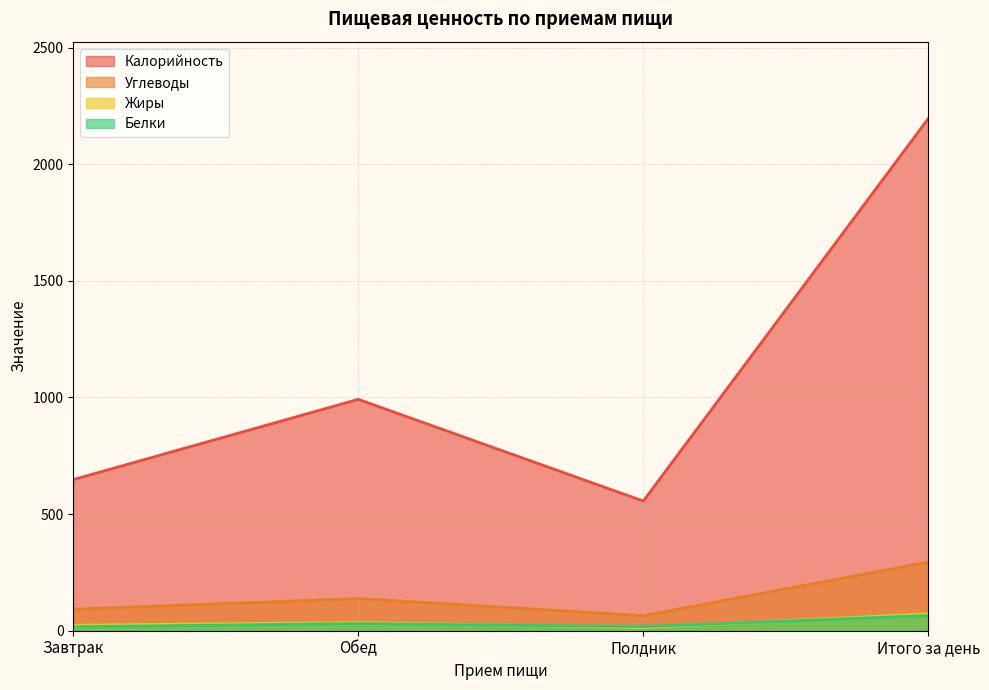

What is the sum of all Углеводы values?

589.4